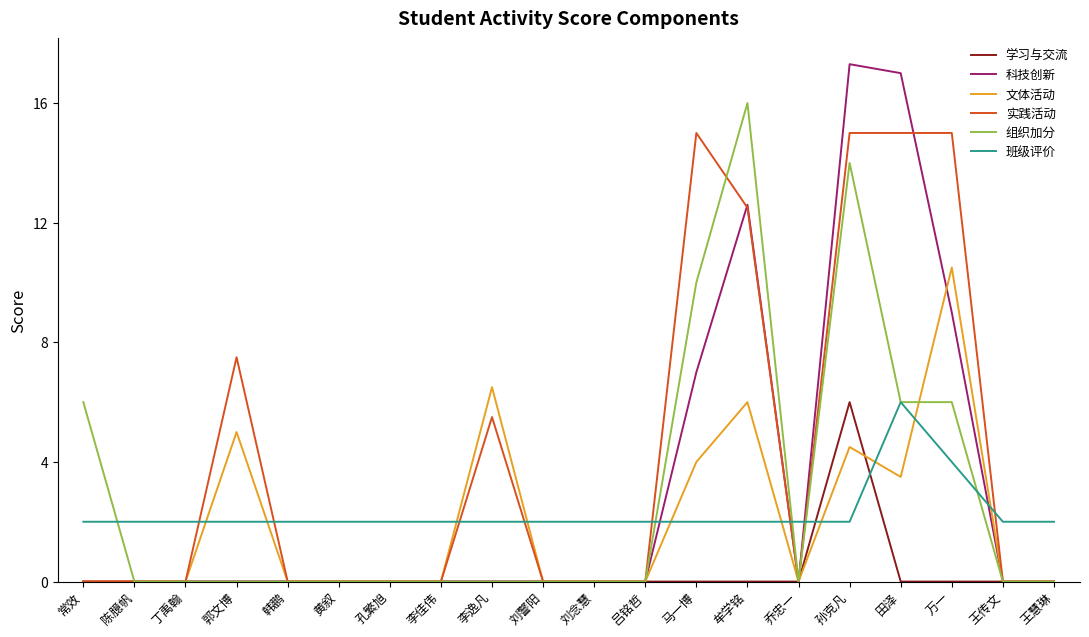

Does the chart display data point markers on the line(s)?

No